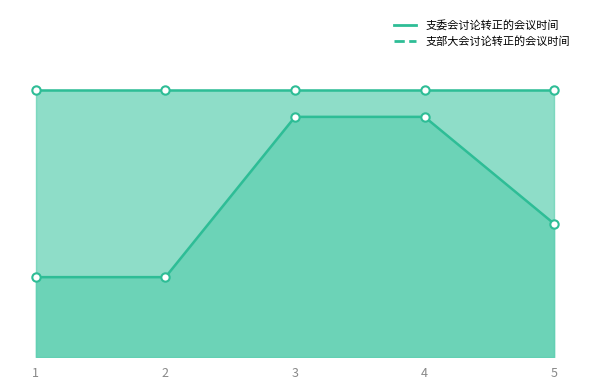

What is the greatest value displayed?

9